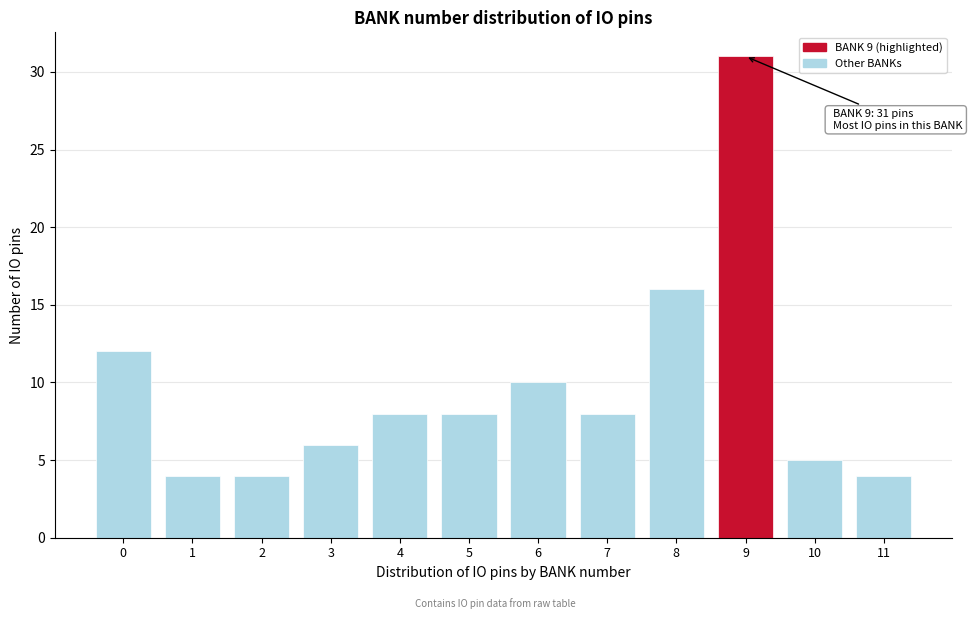

Reading left to right, transcribe all the data shown in this chart.

12	4	4	6	8	8	10	8	16	31	5	4